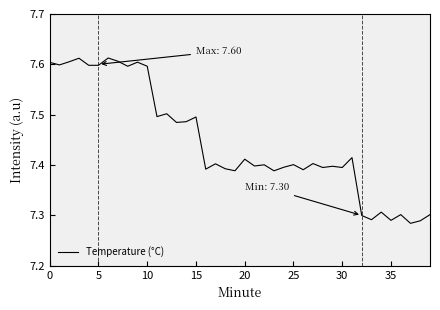

What is the difference between the maximum and minimum values?

0.3